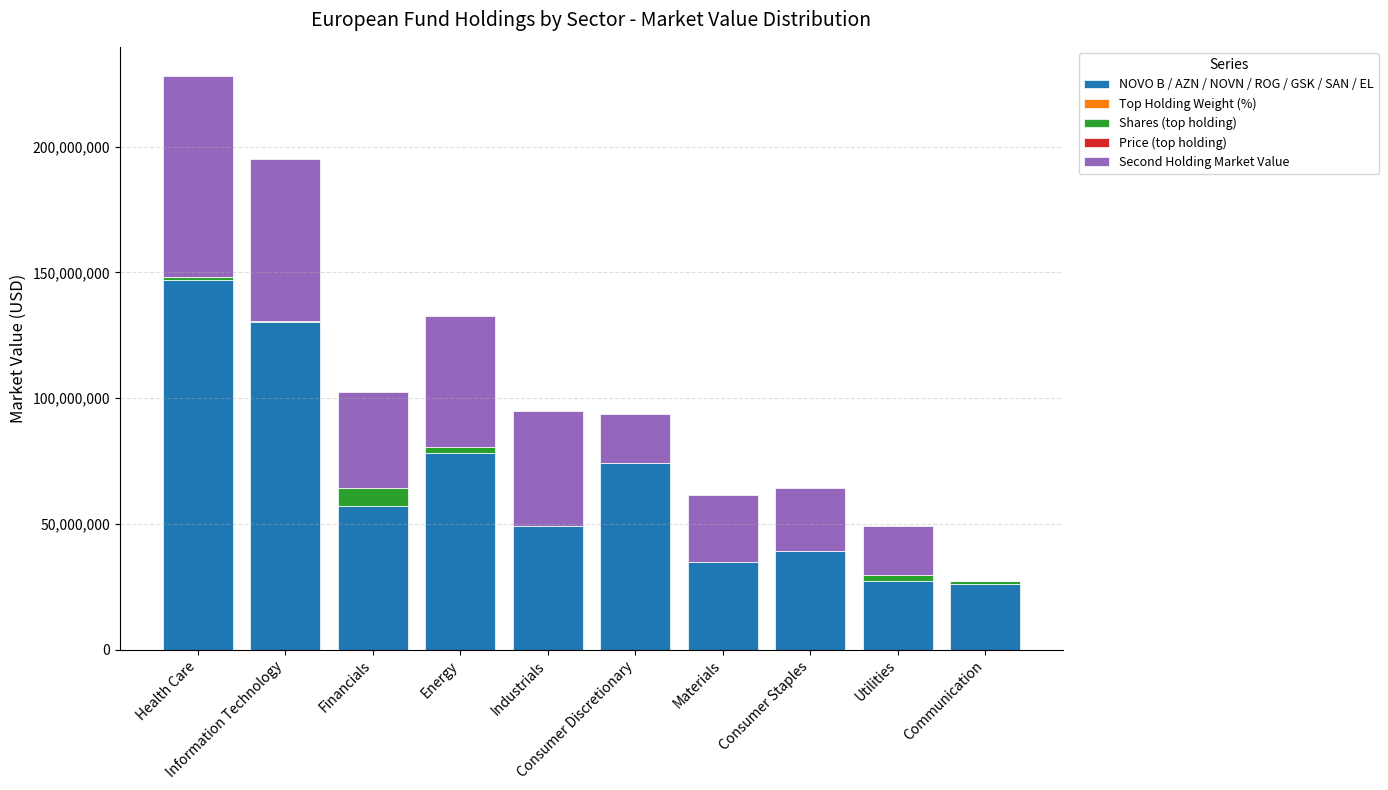

What is the maximum value for NOVO B / AZN / NOVN / ROG / GSK / SAN / EL?

146906764.3